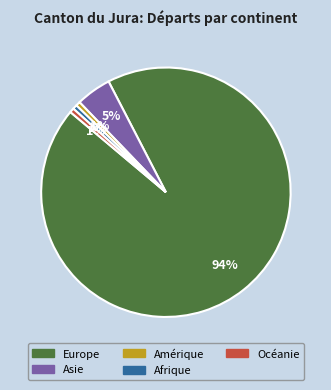

What percentage is the Océanie slice, to the nearest percent?

1%